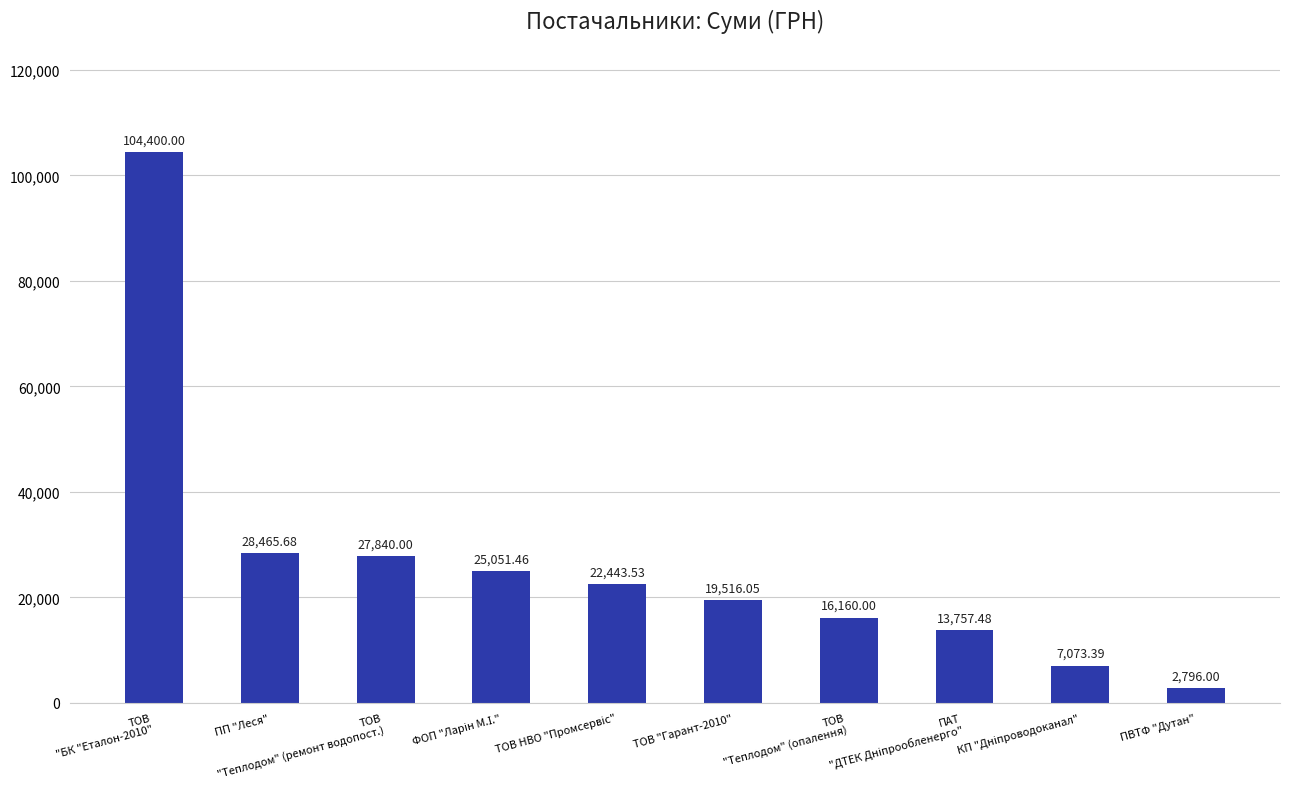

What is the sum of the values at ПП "Леся" and ТОВ
"БК "Еталон-2010"?

132865.7